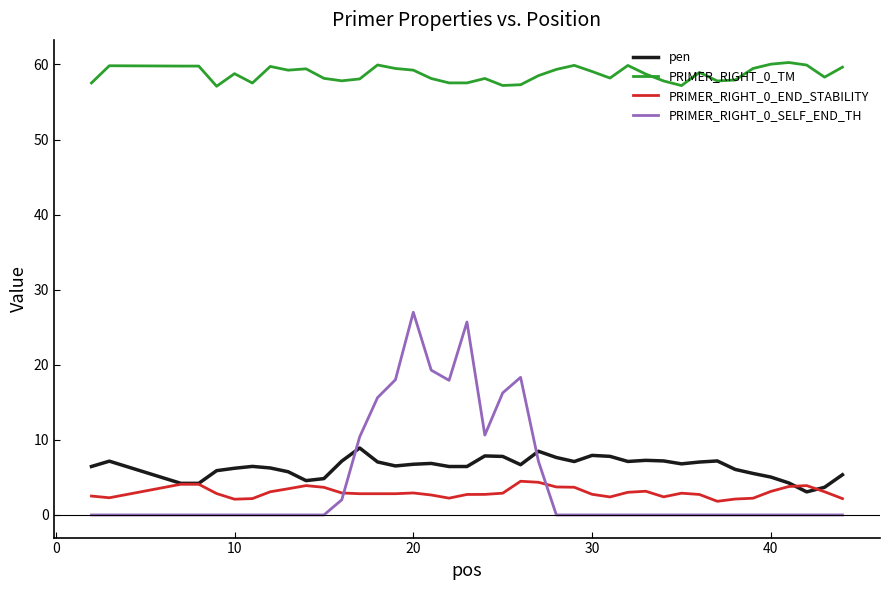

Which series has the largest total across all categories?

PRIMER_RIGHT_0_TM